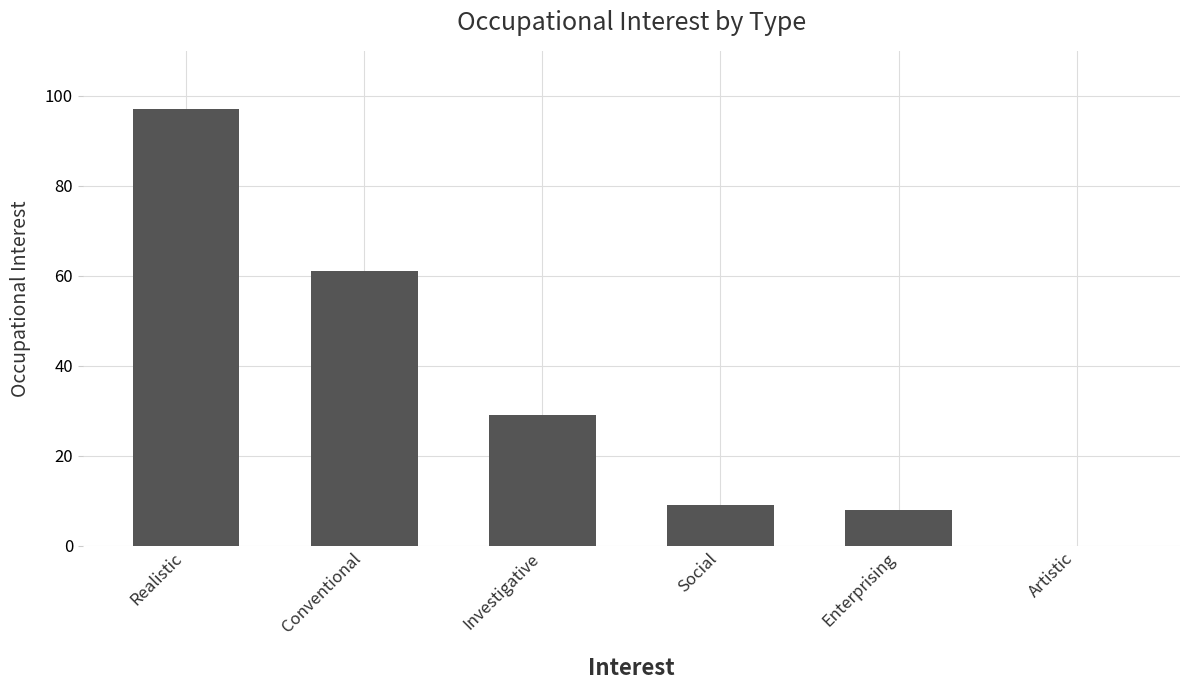

The chart shows a value of 87 at Conventional. True or false?

False